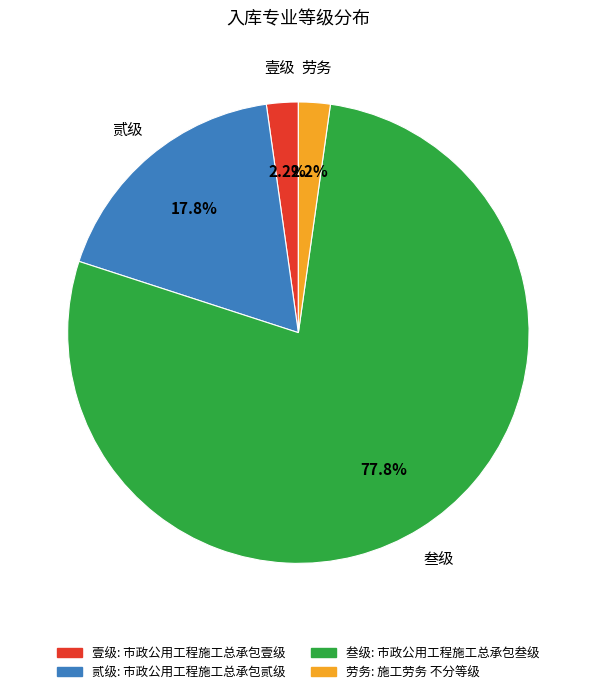

Do 壹级 and 劳务 together represent more than half of the pie?

No